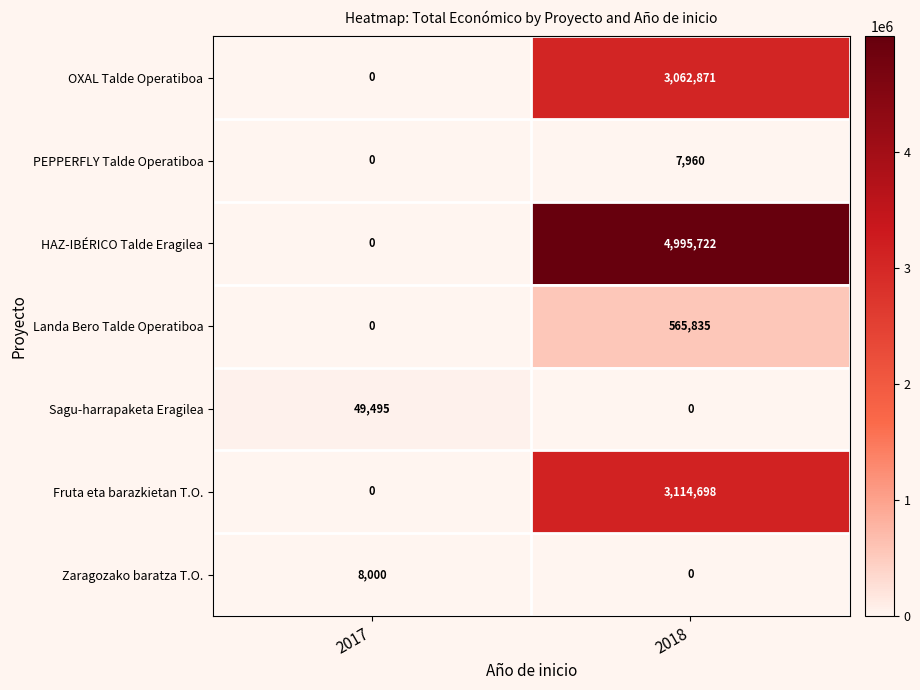

Is it true that Sagu-harrapaketa Eragilea equals 0 at 2018?

True